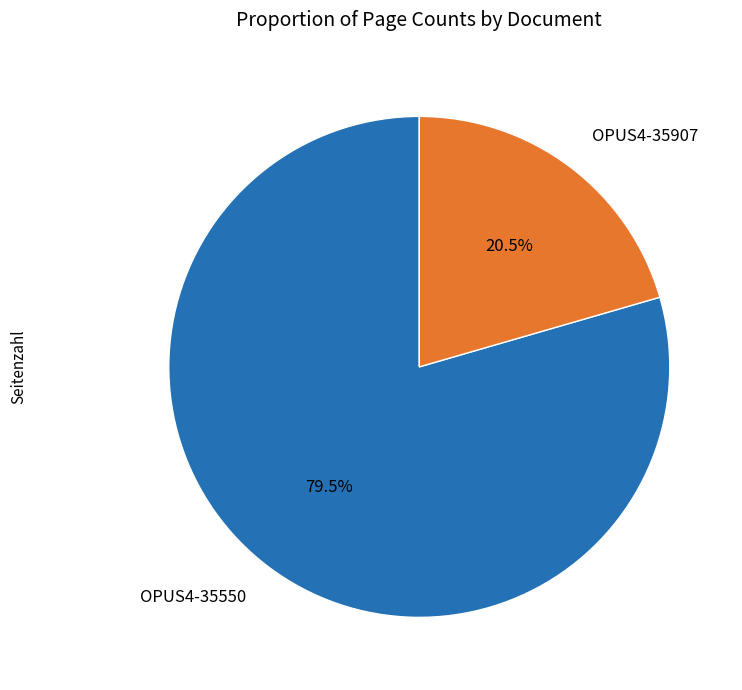

To the nearest percent, what is the combined percentage of OPUS4-35907 and OPUS4-35550?

100%